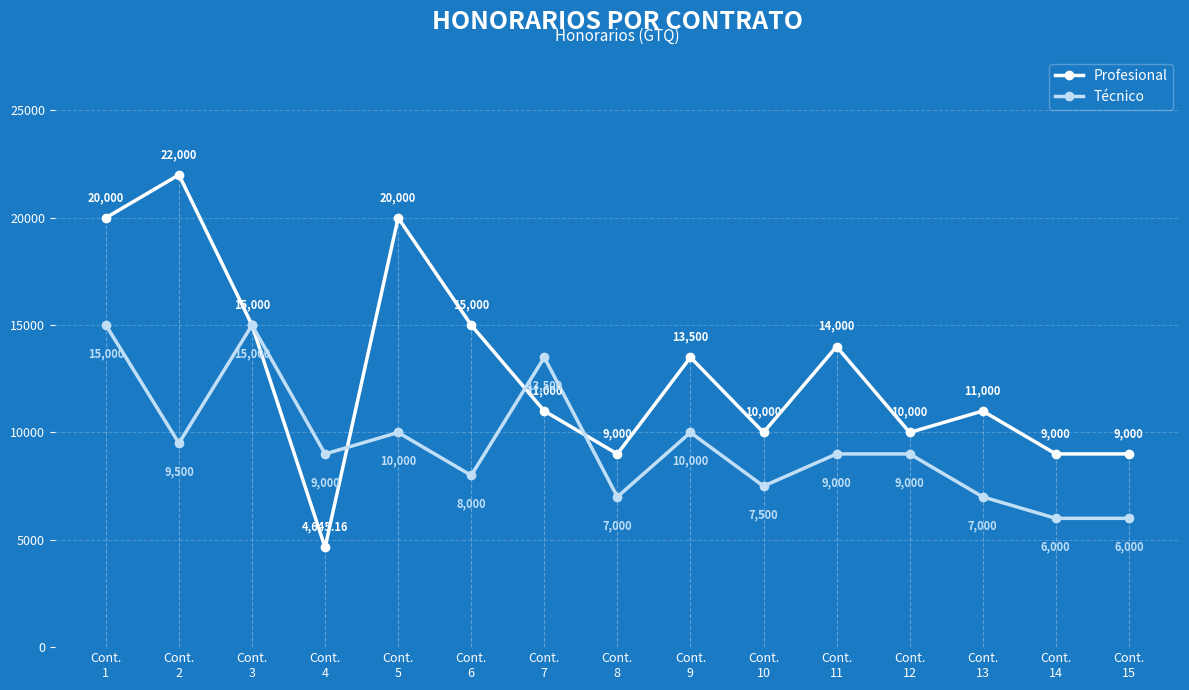

List the labels in order of Técnico value, largest first.

Cont.
1, Cont.
3, Cont.
7, Cont.
5, Cont.
9, Cont.
2, Cont.
4, Cont.
11, Cont.
12, Cont.
6, Cont.
10, Cont.
8, Cont.
13, Cont.
14, Cont.
15